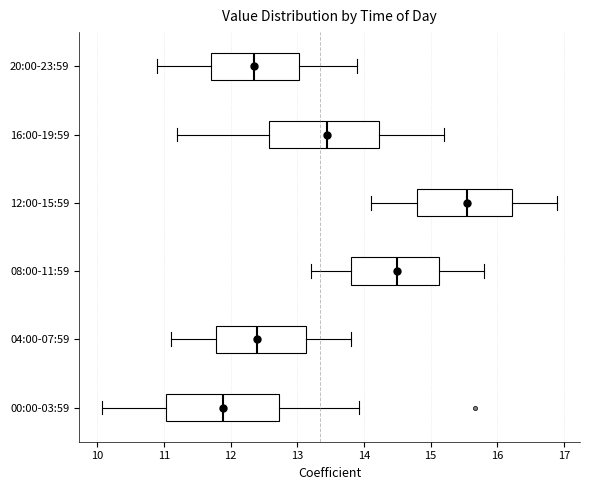

Where is the left edge of the box for 12:00-15:59 on the x-axis? The values are not printed on the chart, so give them approximately, as read against the axis.

14.8